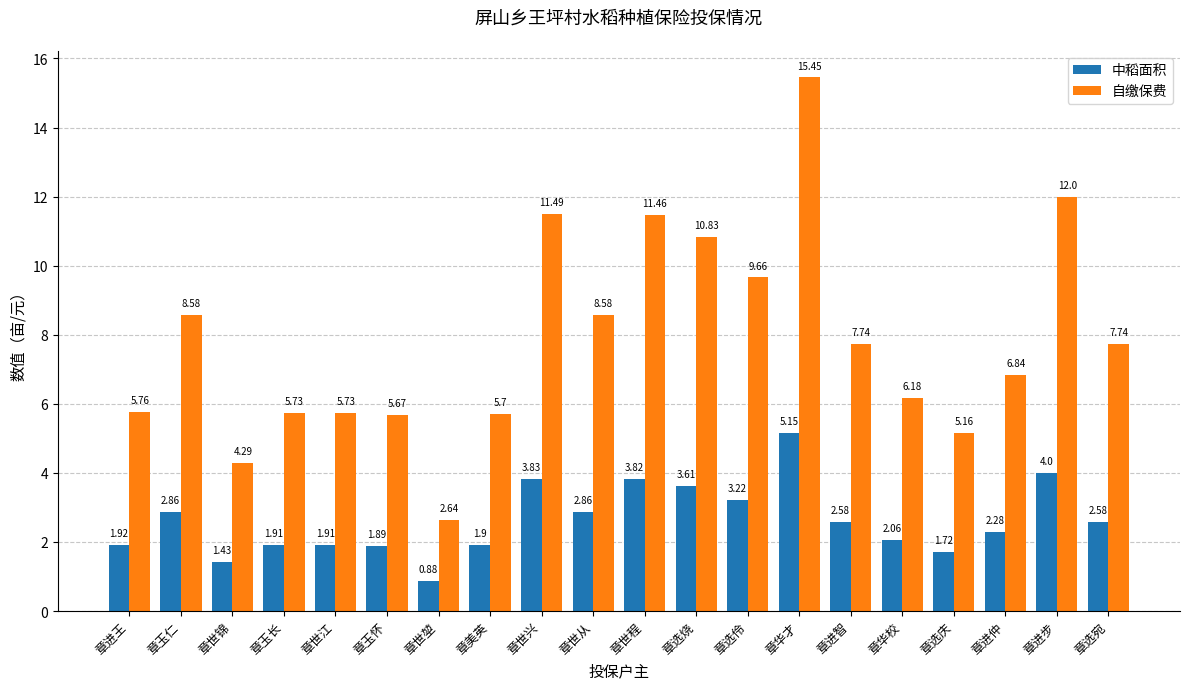

At which label does 自缴保费 first exceed 7?

章玉仁